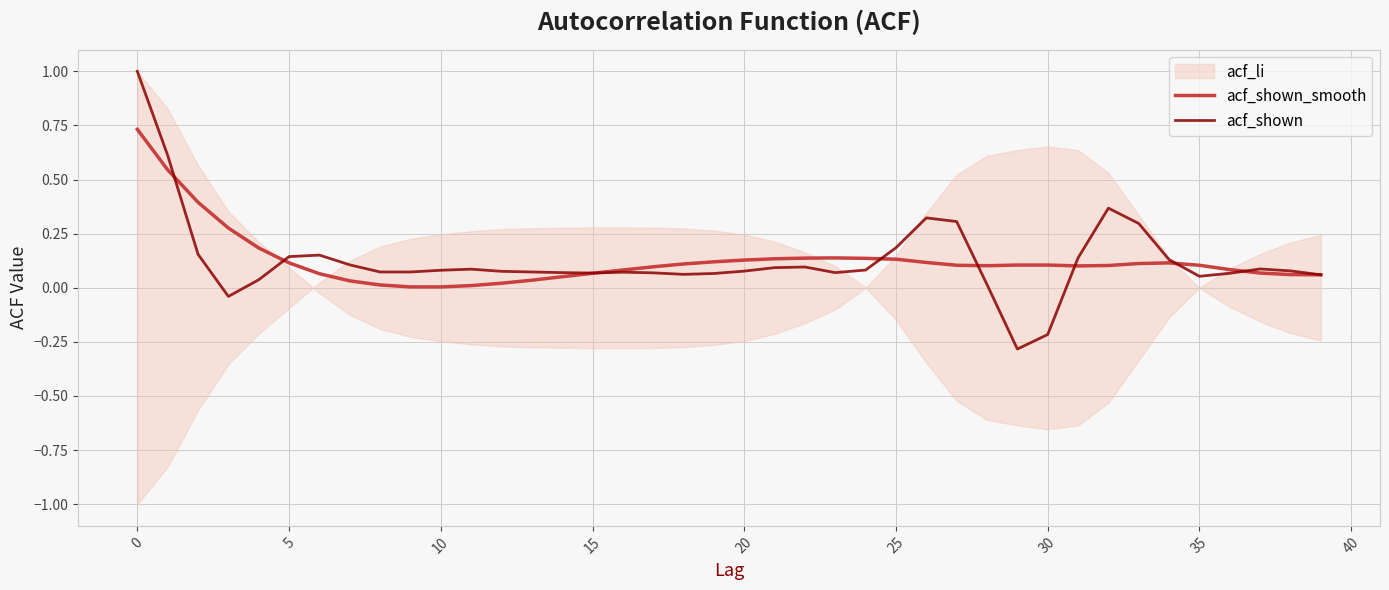

What is the value of the acf_shown_smooth point at the 2nd from the left?

0.5